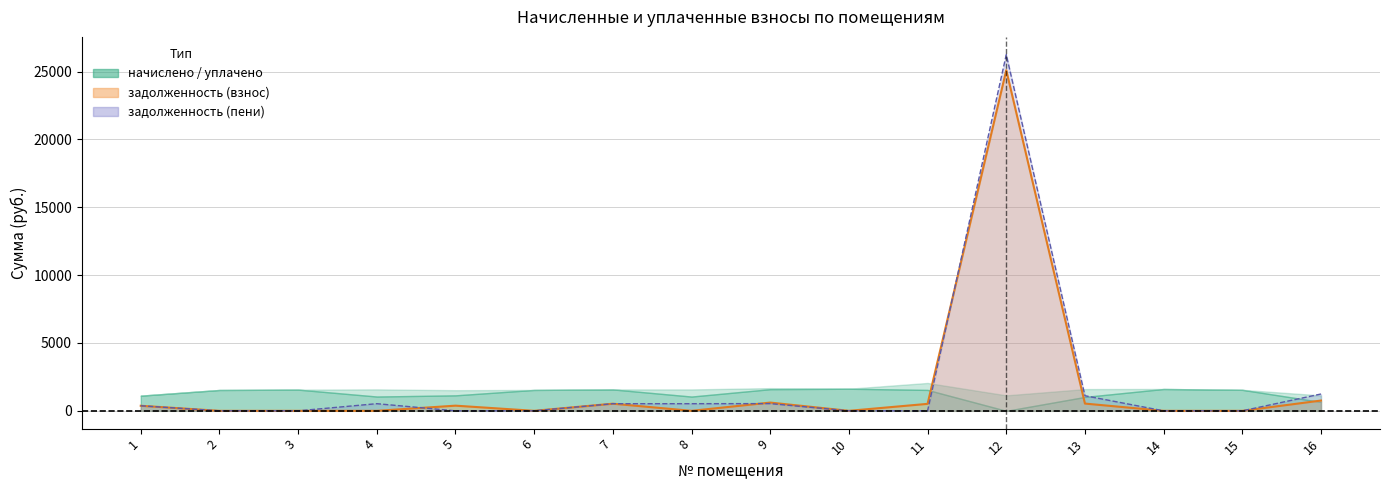

True or false: аванс (пени) and задолженность (взнос) cross at least once.

False